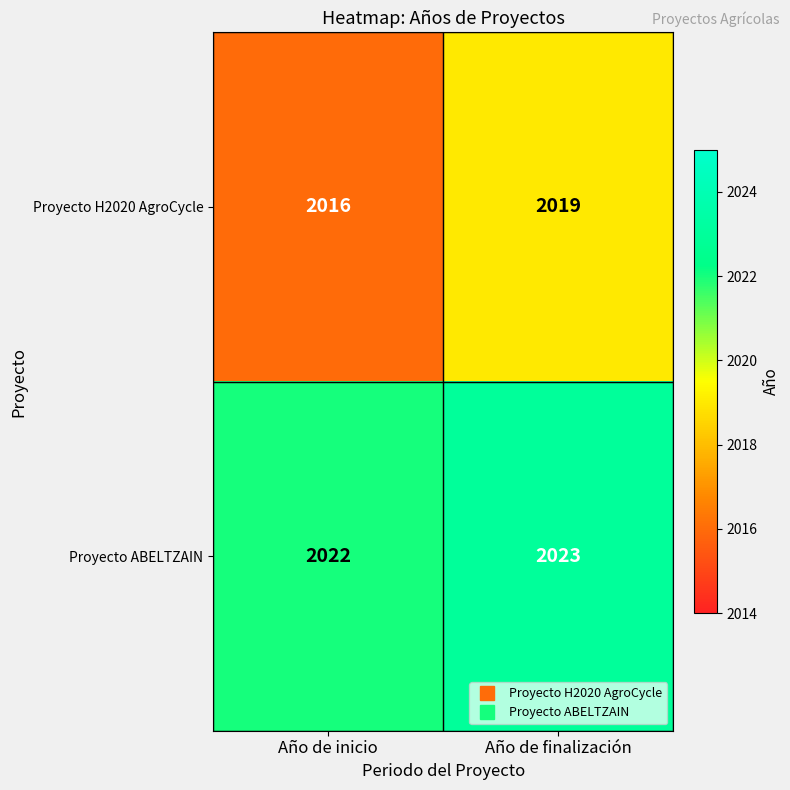

The Proyecto ABELTZAIN series shows 2022 at Año de inicio. True or false?

True